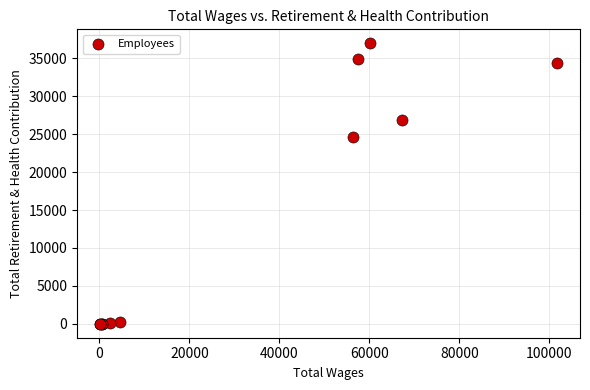

What Y value in the scatter plot is closest to 18498?

24654